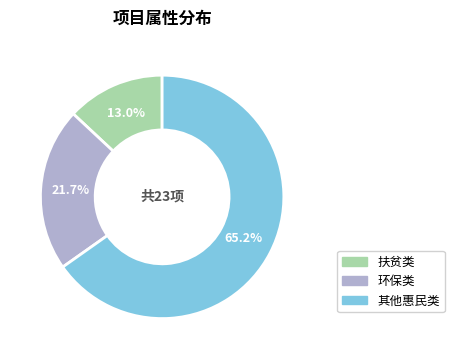

To the nearest percent, what is the average slice percentage?

33%